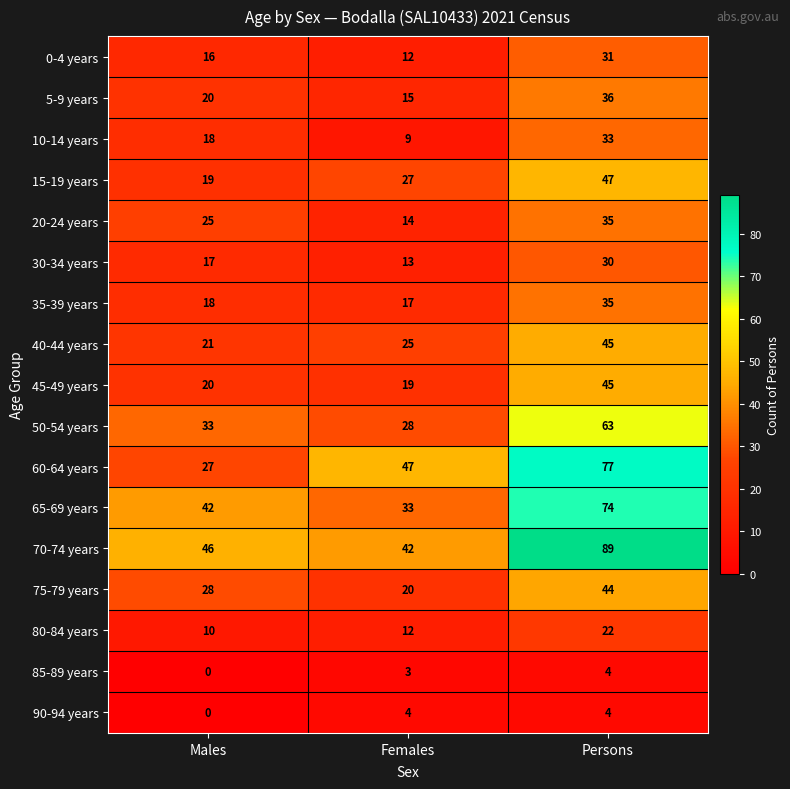

Which category has the highest value across all series?

Persons